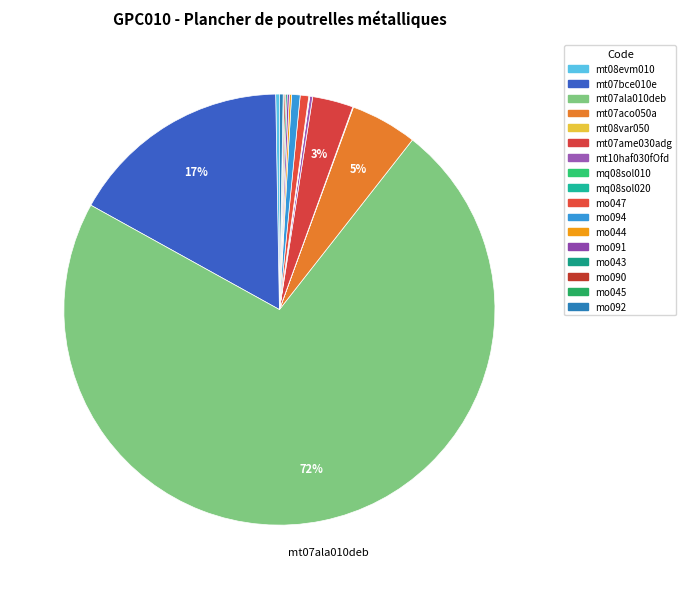

Rank the categories by value from lowest to highest.

mq08sol010, mq08sol020, mt08var050, mo045, mo043, mo090, mo044, mo091, mt10haf030fOfd, mt08evm010, mo092, mo047, mo094, mt07ame030adg, mt07aco050a, mt07bce010e, mt07ala010deb